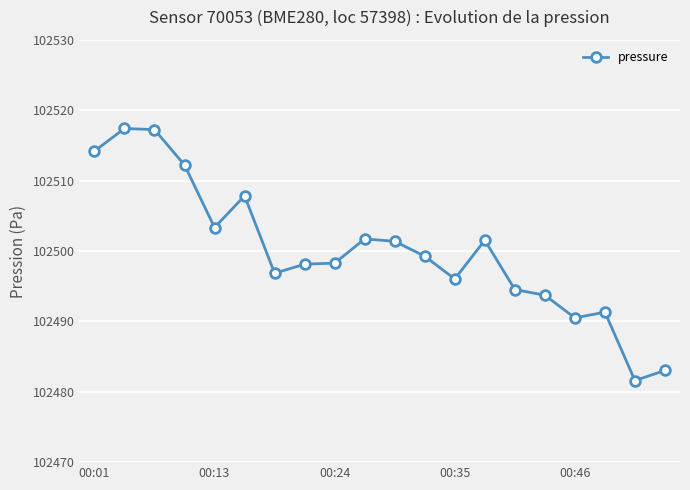

True or false: the data has more than 0 interior local peaks.

True